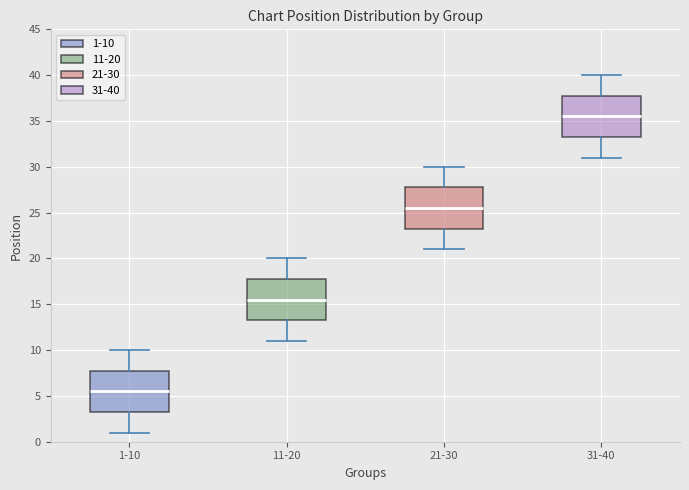

Reading left to right, read every box against the y-axis: the position of its median line, the range the box covers, and the ends of its whiskers. The values are not printed on the chart, so give them approximately, as read against the axis.

1-10: median 5.5, box 3.5 to 8.0, whiskers 1.0 to 10.0
11-20: median 15.5, box 13.5 to 18.0, whiskers 11.0 to 20.0
21-30: median 25.5, box 23.5 to 28.0, whiskers 21.0 to 30.0
31-40: median 35.5, box 33.5 to 38.0, whiskers 31.0 to 40.0